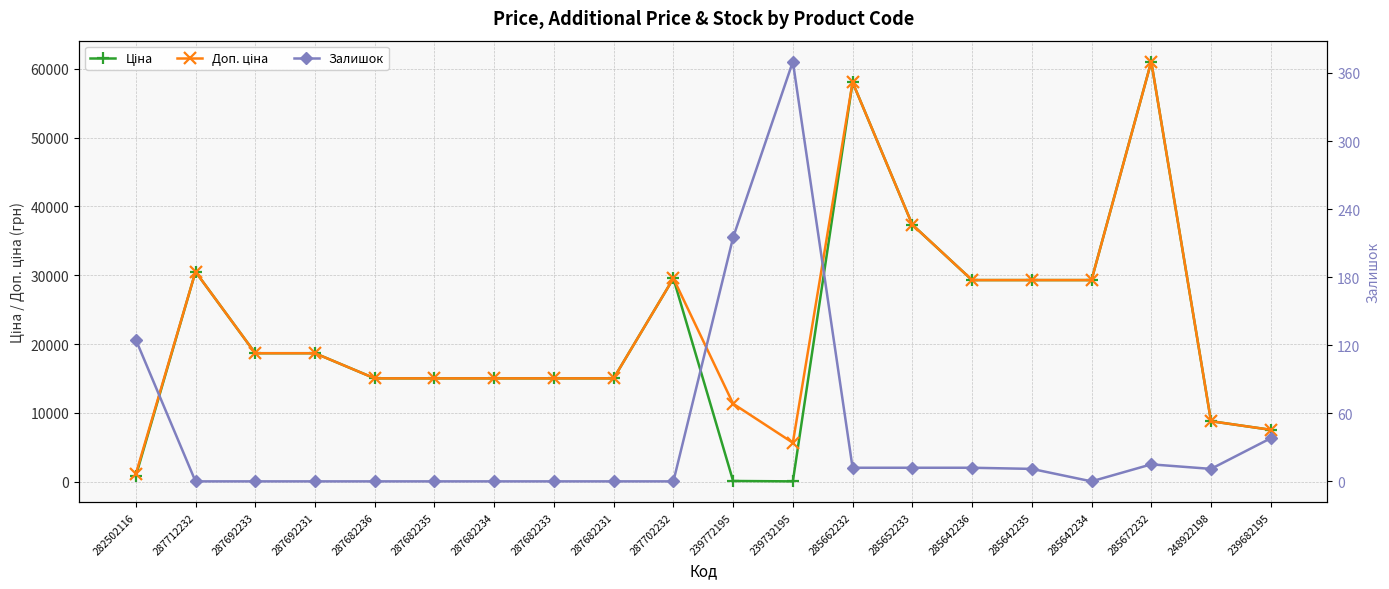

What is the approximate value of Ціна at 287682236?

15019.2